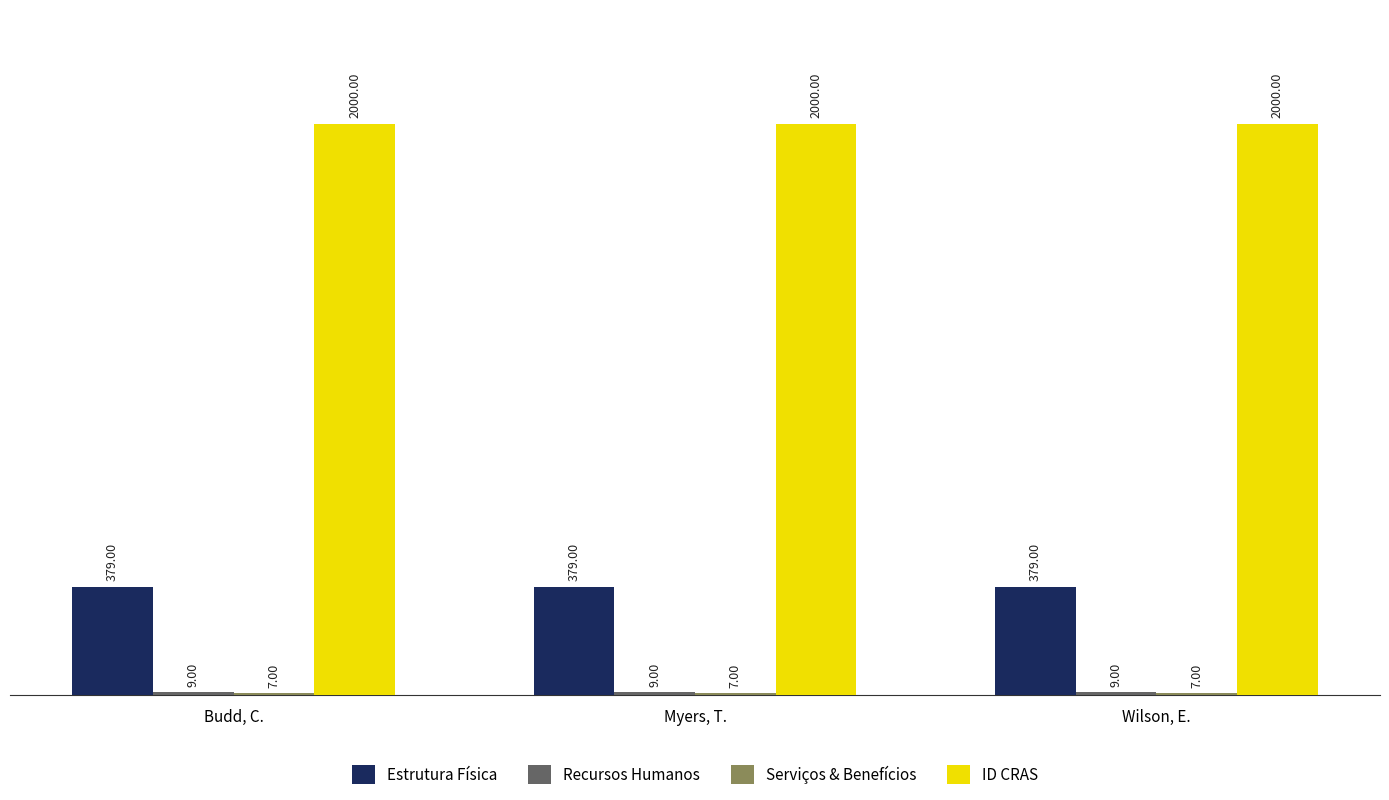

Which series has the largest total across all categories?

ID CRAS